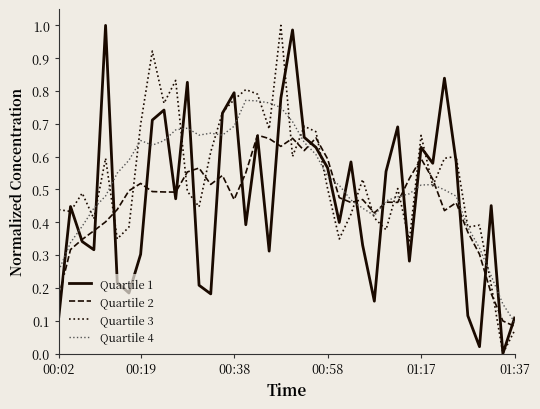

True or false: Quartile 4 and Quartile 1 intersect in this chart.

True